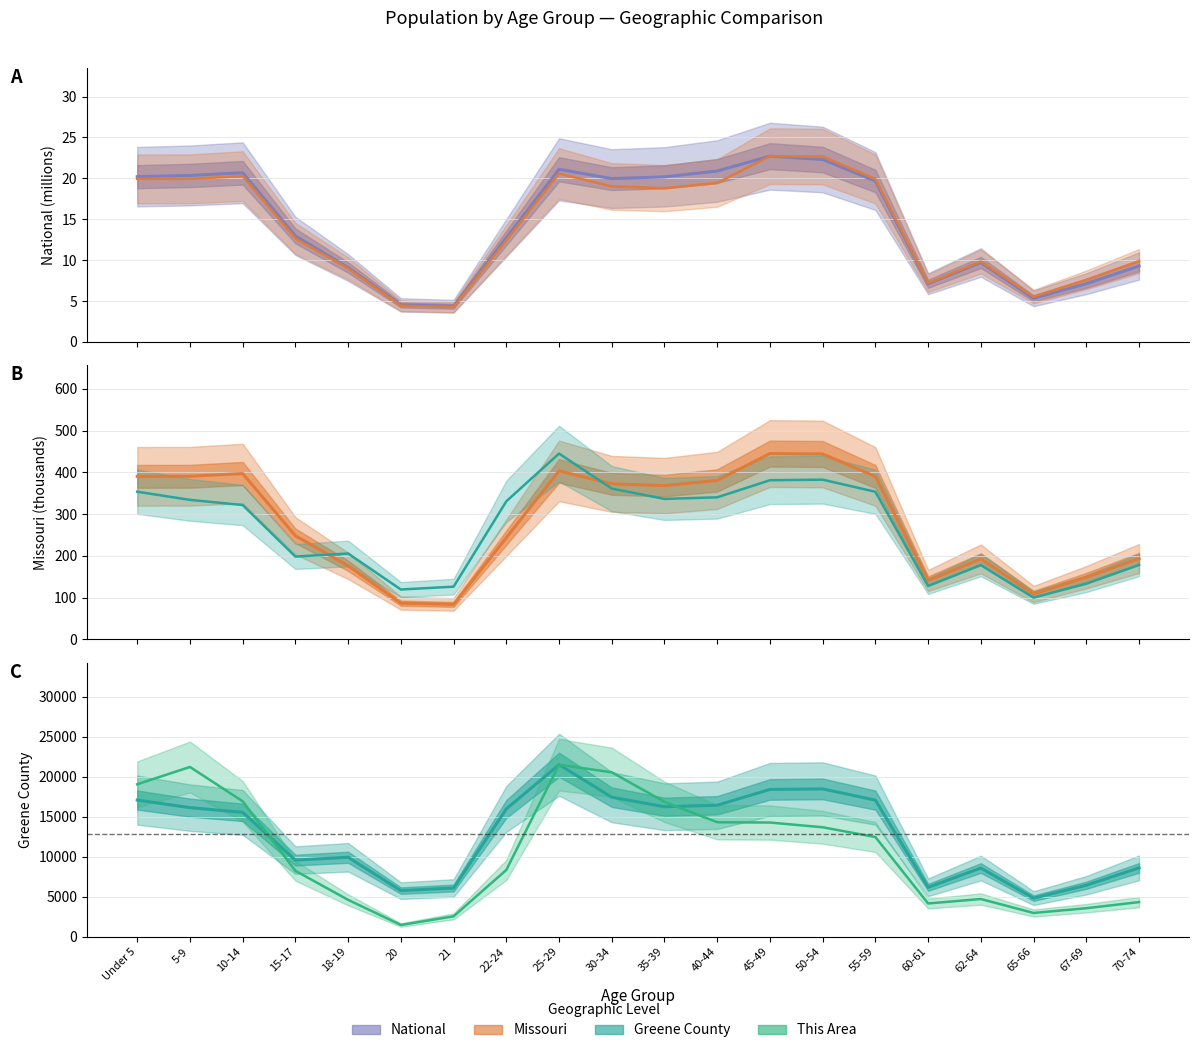

Where is Greene County nearest to the value 272?

10-14